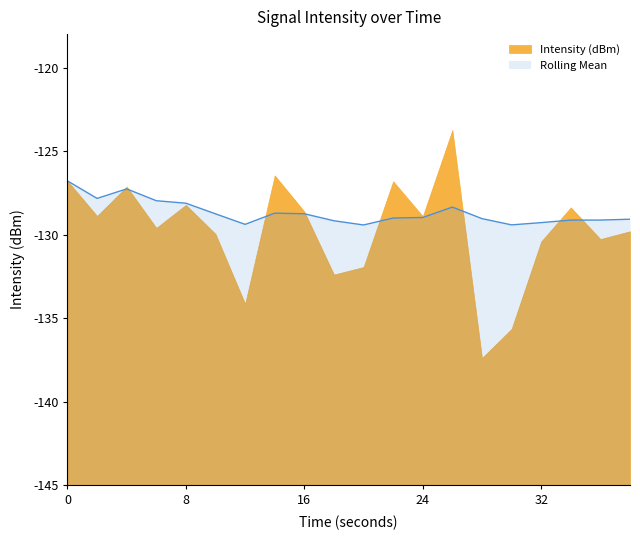

The chart shows a value of -126.8 at 0. True or false?

True